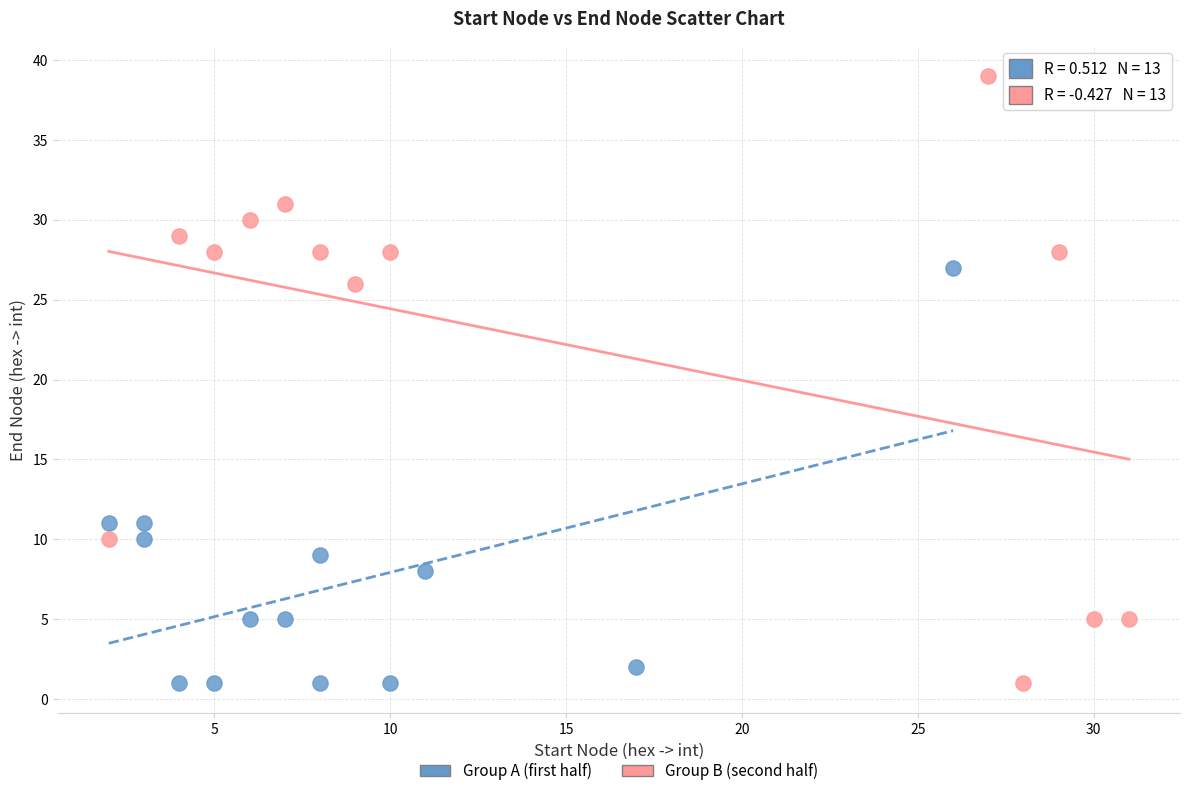

Which series has the widest spread of Y values?

Group B (second half)